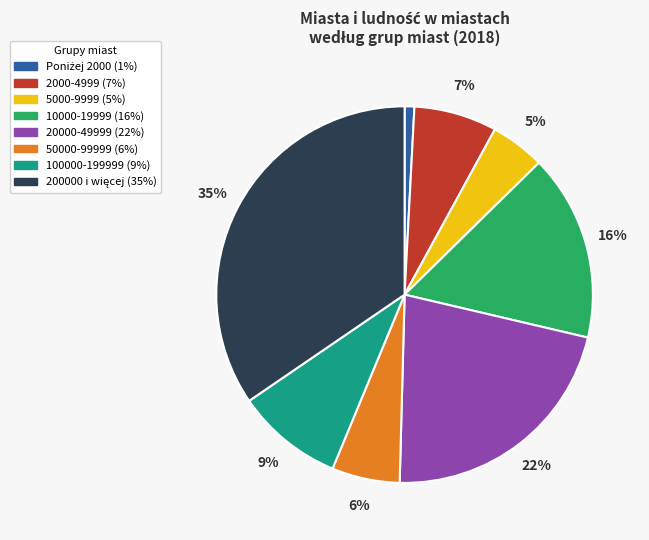

Approximately how many times larger is the value at 5000-9999 compared to 50000-99999?

0.8